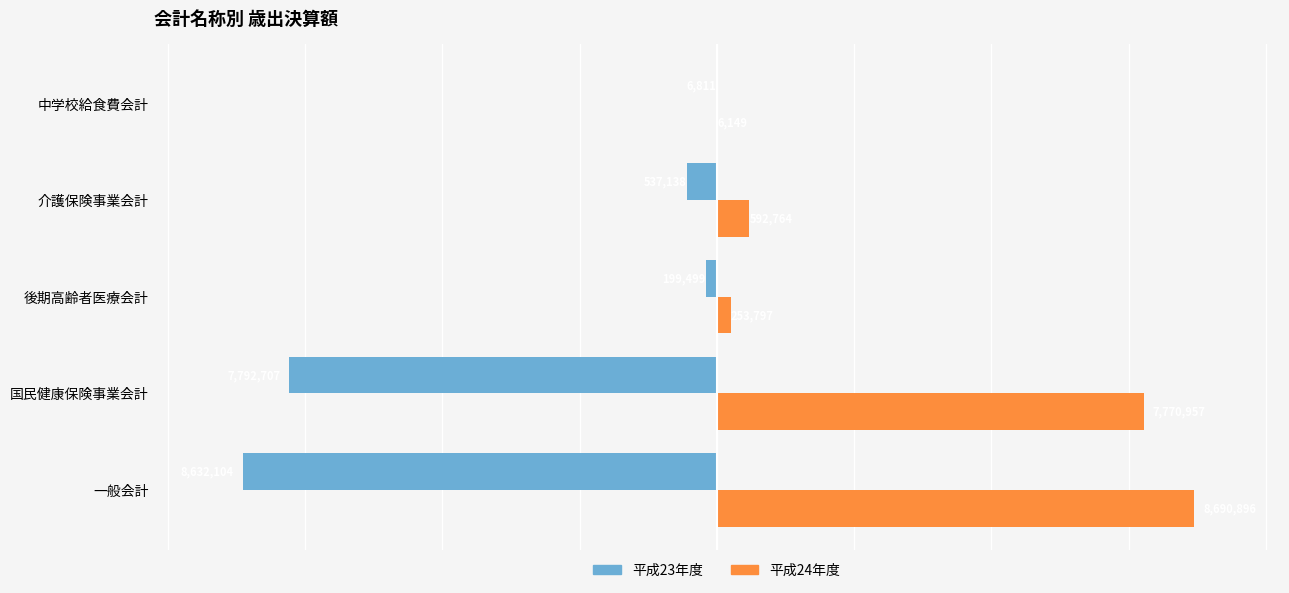

What is the sum of all 平成24年度 values?

17314563